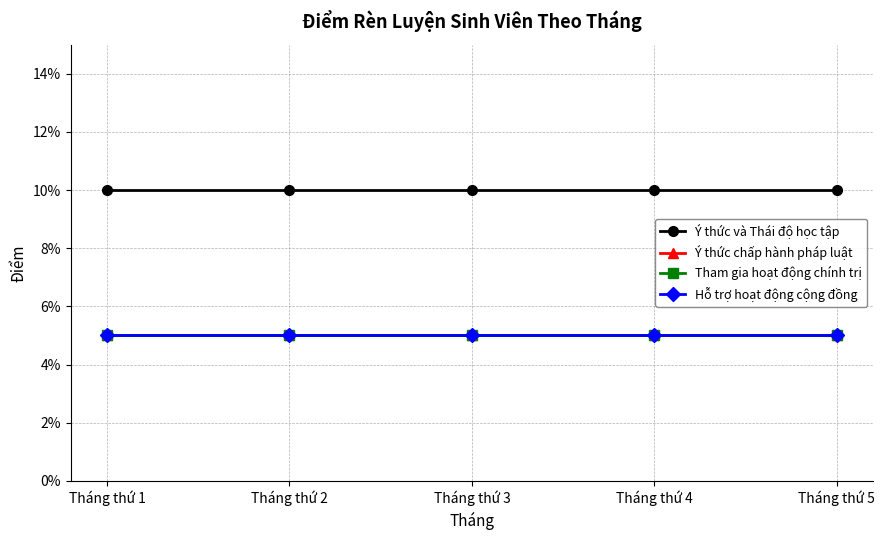

Does the chart have visible grid lines?

Yes